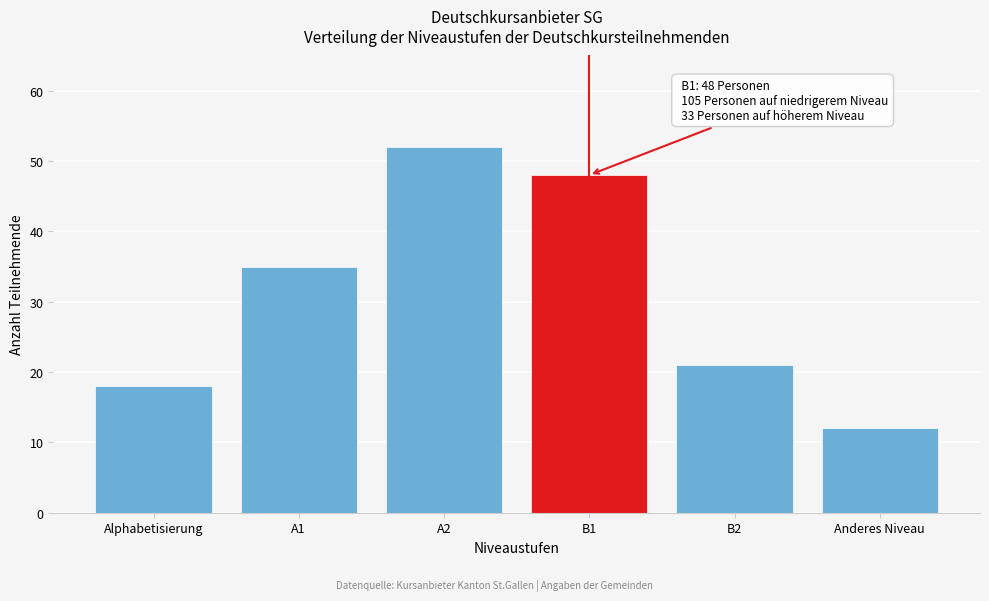

Reading left to right, extract all data points from this chart.

18	35	52	48	21	12